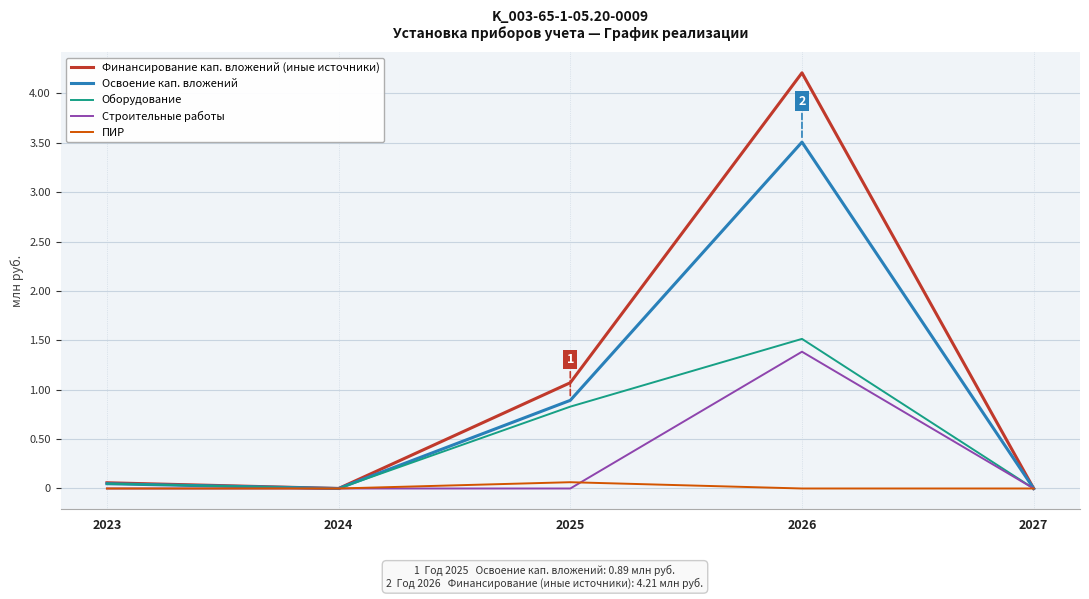

List the series in order of their overall mean, lowest first.

ПИР, Строительные работы, Оборудование, Освоение кап. вложений, Финансирование кап. вложений (иные источники)